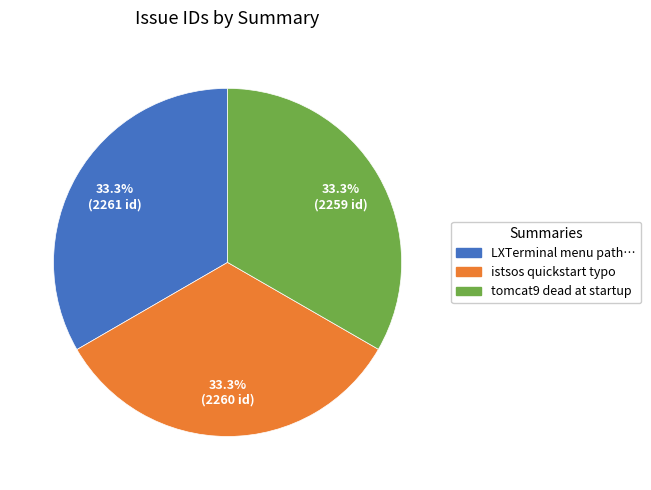

Count the number of slices in the pie.

3